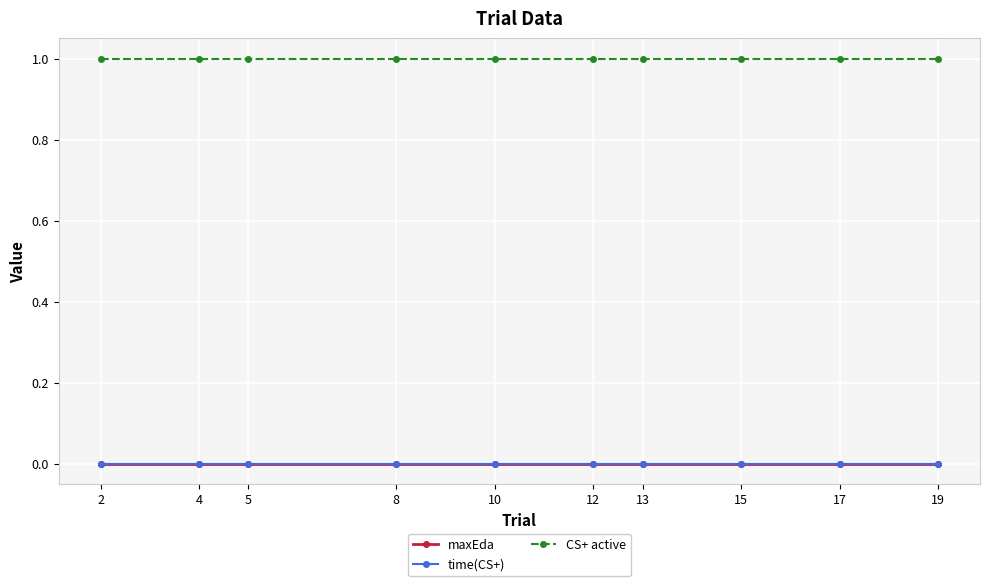

Is this an area chart (filled region under the line)?

No